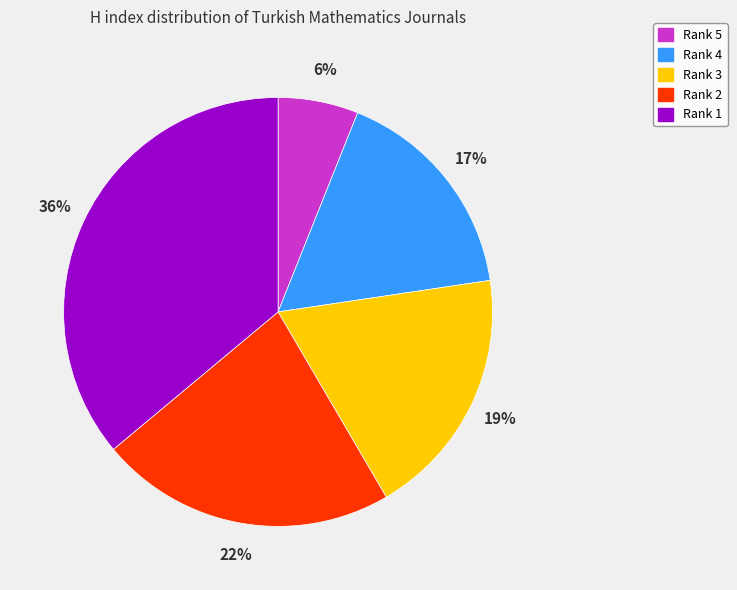

Which has a higher value, Rank 2 or Rank 4?

Rank 2